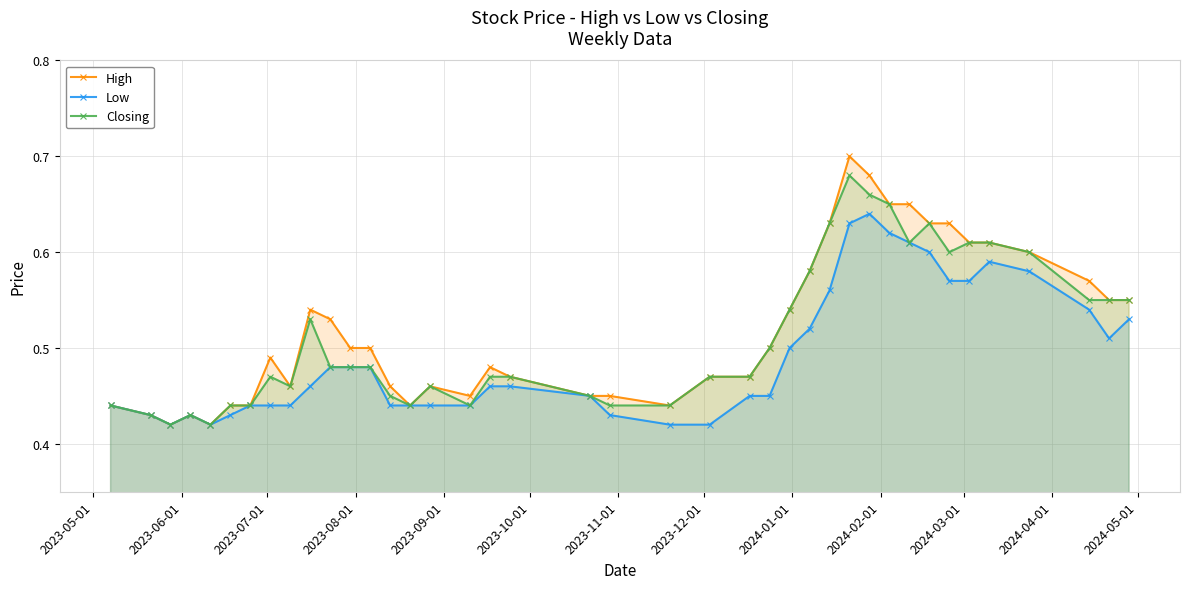

Reading left to right, what are all the values shown in this chart?

High: 0.4	0.4	0.4	0.4	0.4	0.4	0.4	0.5	0.5	0.5	0.5	0.5	0.5	0.5	0.4	0.5	0.5	0.5	0.5	0.5	0.5	0.4	0.5	0.5	0.5	0.5	0.6	0.6	0.7	0.7	0.7	0.7	0.6	0.6	0.6	0.6	0.6	0.6	0.6	0.6
Low: 0.4	0.4	0.4	0.4	0.4	0.4	0.4	0.4	0.4	0.5	0.5	0.5	0.5	0.4	0.4	0.4	0.4	0.5	0.5	0.5	0.4	0.4	0.4	0.5	0.5	0.5	0.5	0.6	0.6	0.6	0.6	0.6	0.6	0.6	0.6	0.6	0.6	0.5	0.5	0.5
Closing: 0.4	0.4	0.4	0.4	0.4	0.4	0.4	0.5	0.5	0.5	0.5	0.5	0.5	0.5	0.4	0.5	0.4	0.5	0.5	0.5	0.4	0.4	0.5	0.5	0.5	0.5	0.6	0.6	0.7	0.7	0.7	0.6	0.6	0.6	0.6	0.6	0.6	0.6	0.6	0.6